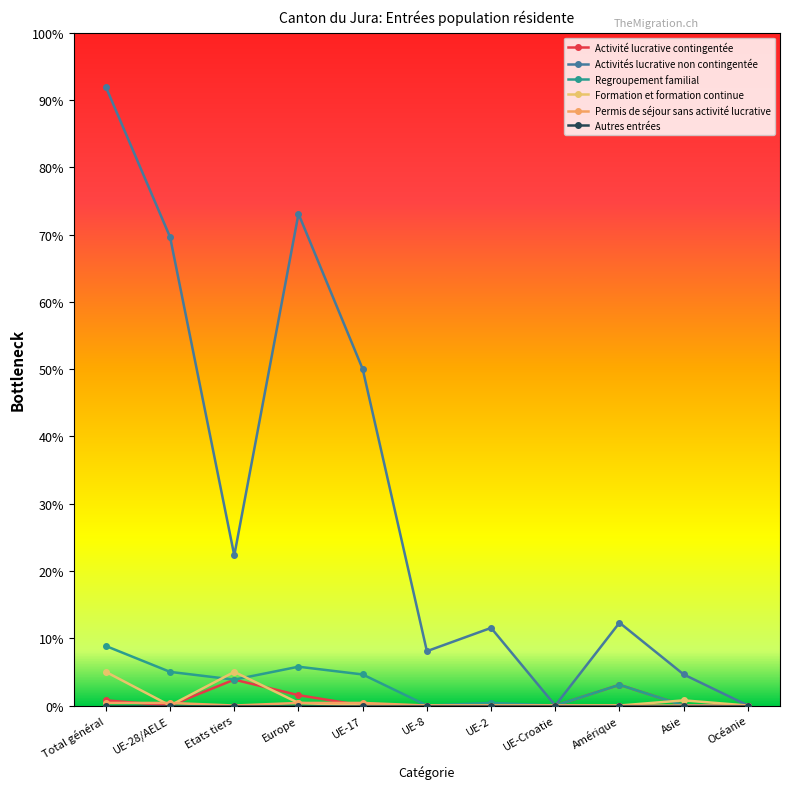

How many interior local valleys does the Regroupement familial series have?

3